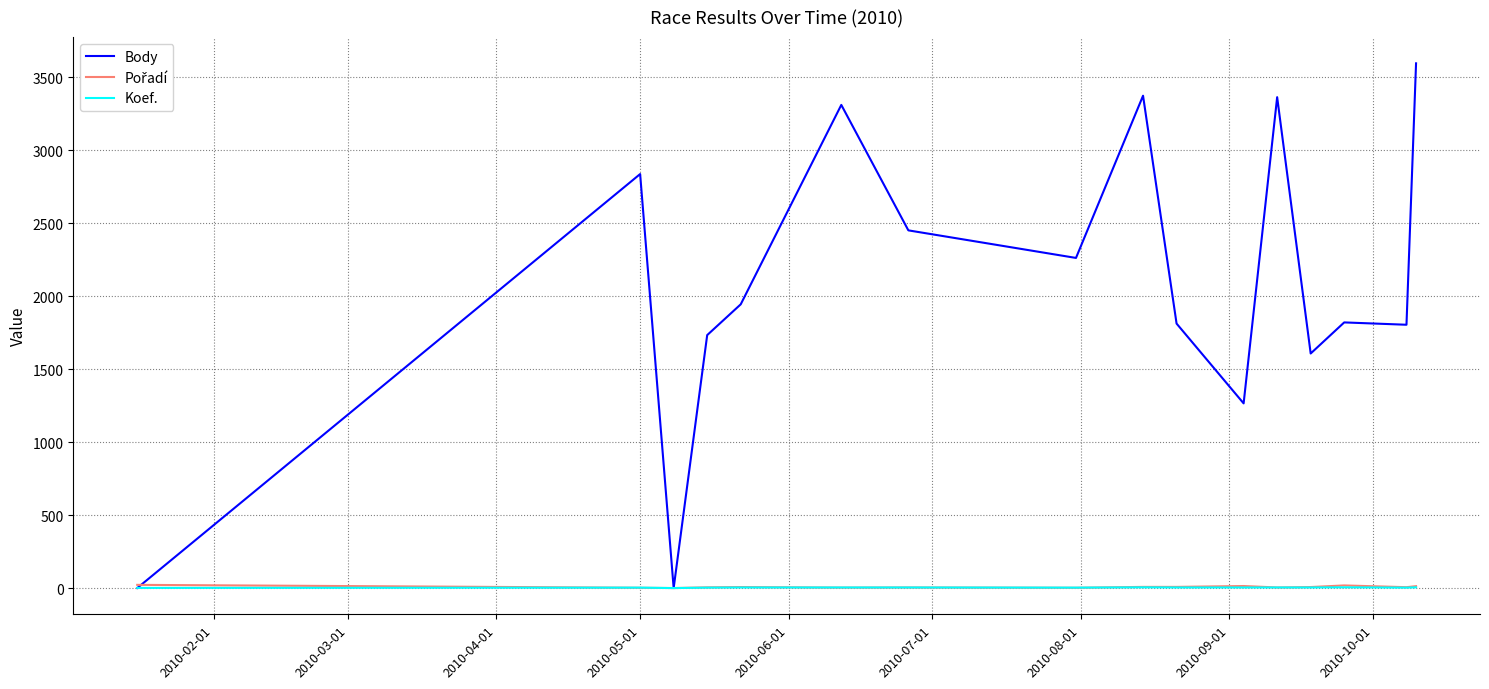

Which series ends up on top after the final intersection of Body and Koef.?

Body